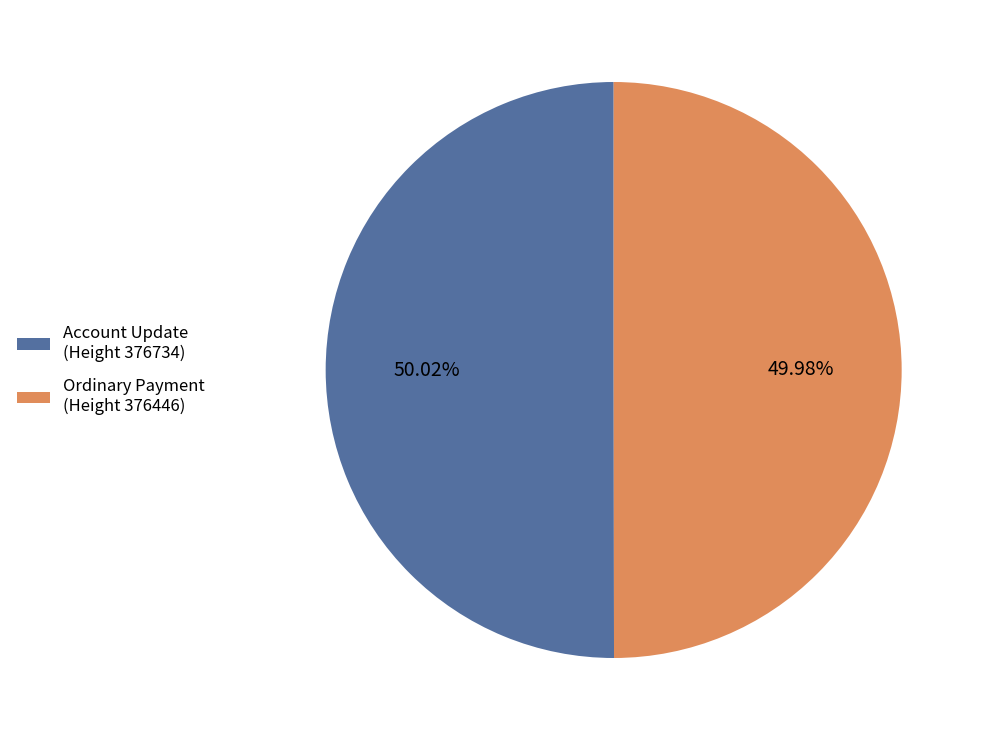

Is the sum of Ordinary Payment (Height 376446) and Account Update (Height 376734) greater than half?

Yes